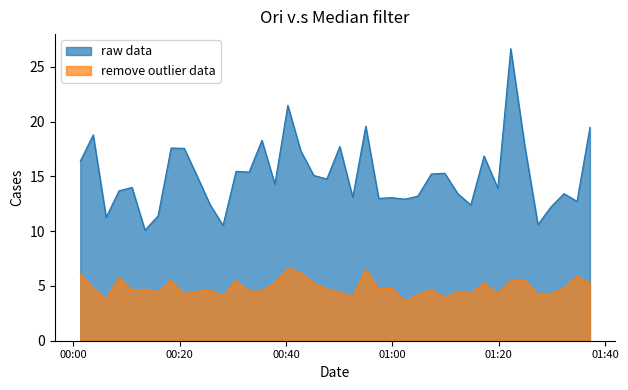

Which series has the largest total across all categories?

raw data